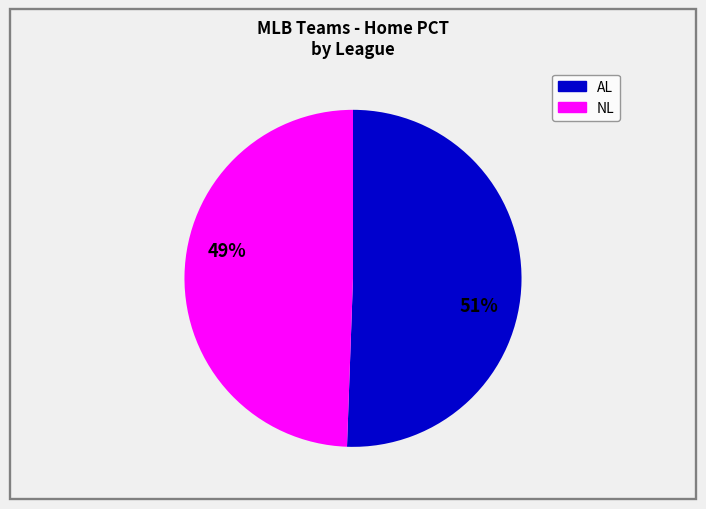

True or false: NL accounts for 49% of the total.

True